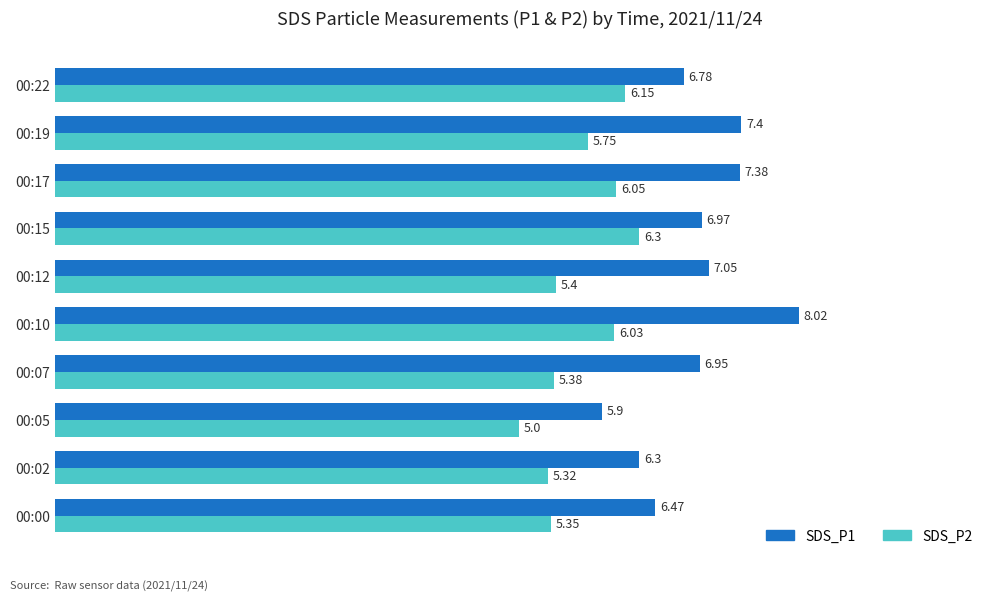

At which category is the sum across all series the highest?

00:10